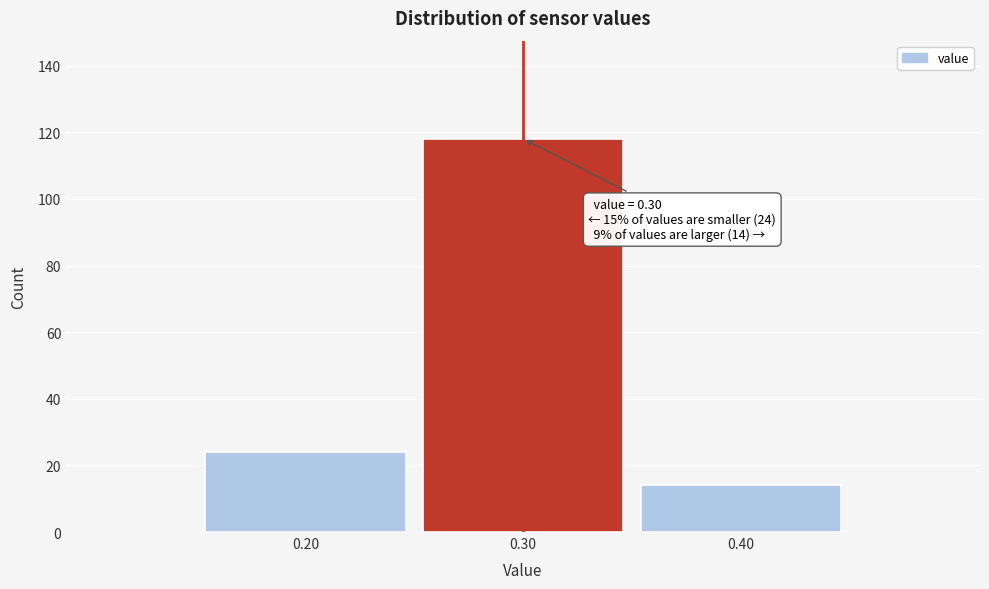

Which range on the x-axis has the tallest bar?

0.25 to 0.35